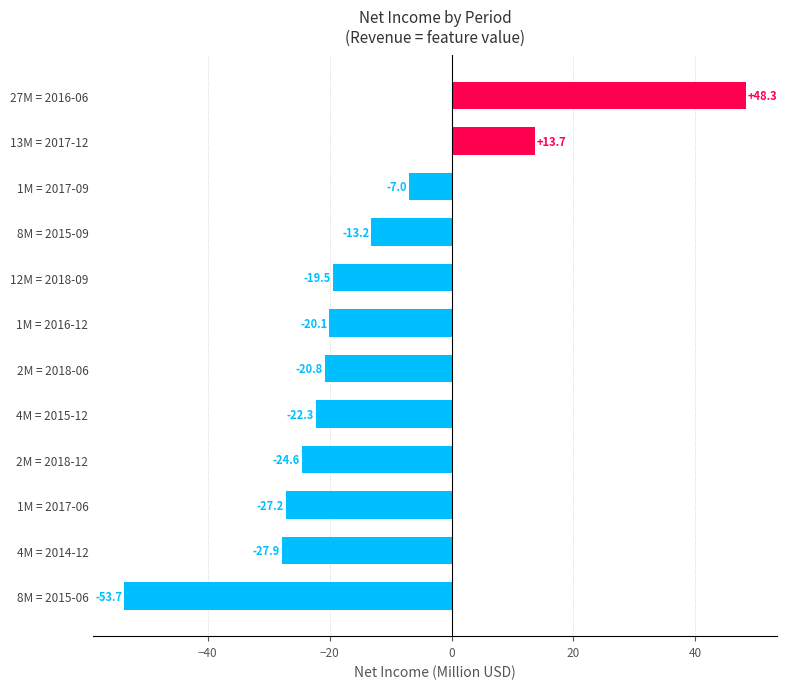

Rank the categories by value from highest to lowest.

27M = 2016-06, 13M = 2017-12, 1M = 2017-09, 8M = 2015-09, 12M = 2018-09, 1M = 2016-12, 2M = 2018-06, 4M = 2015-12, 2M = 2018-12, 1M = 2017-06, 4M = 2014-12, 8M = 2015-06